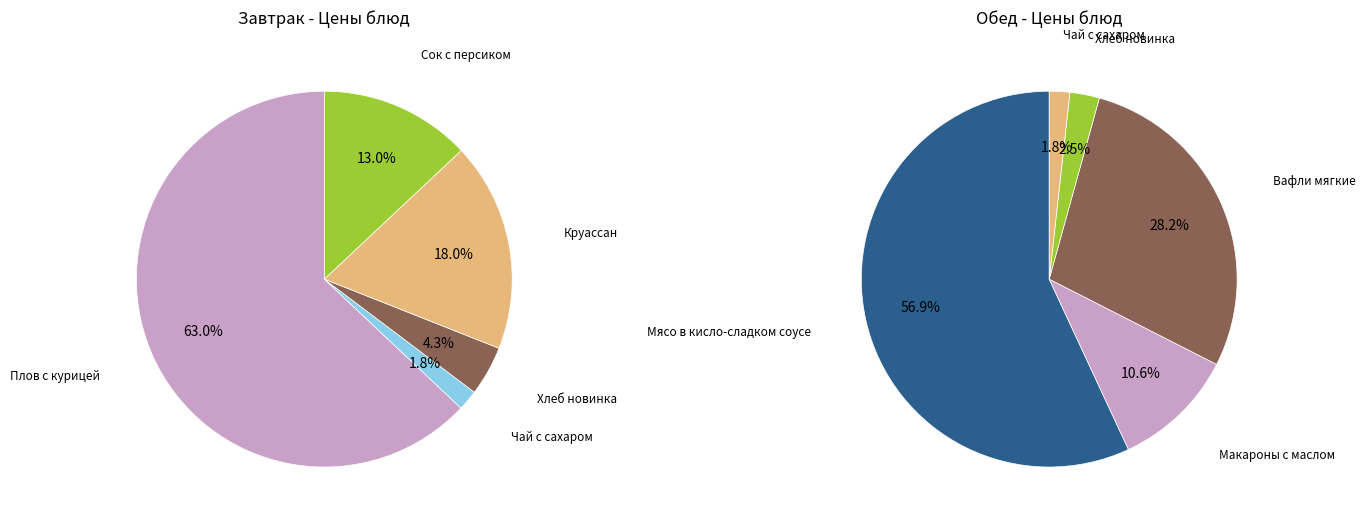

How many slices are in this pie chart?

5